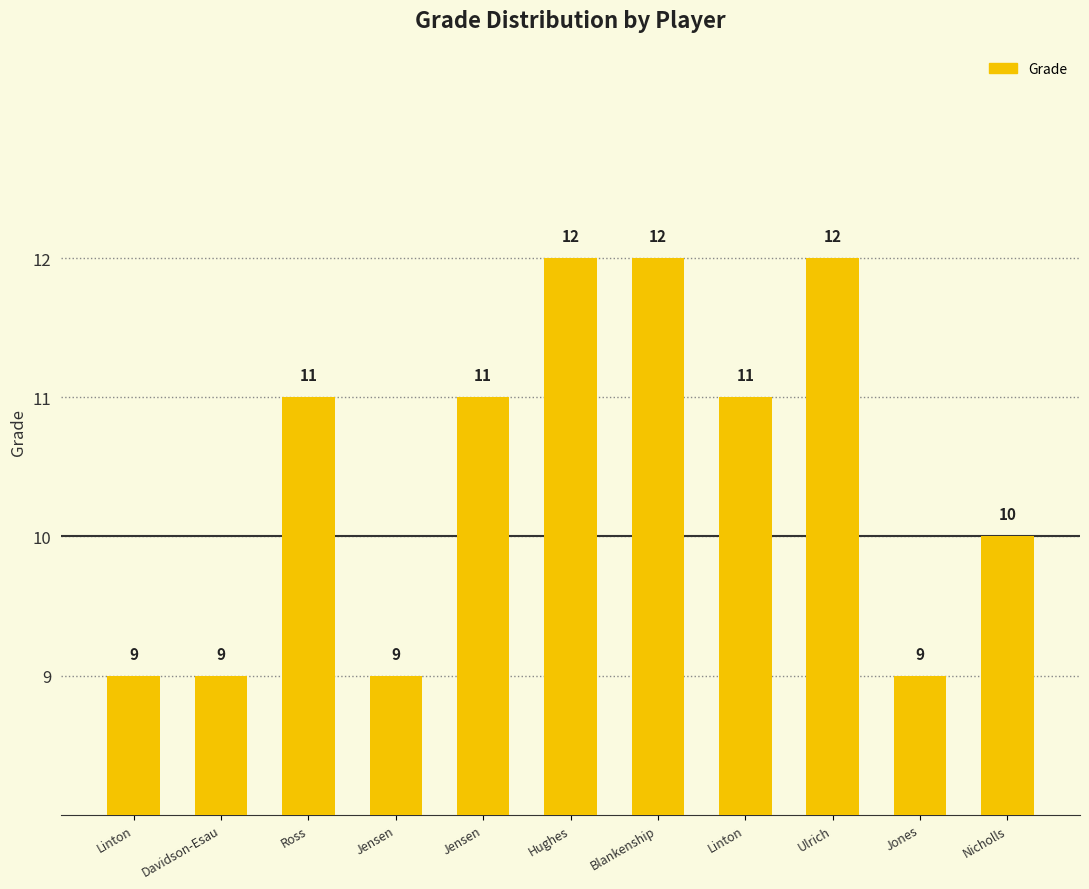

What is the sum of all values?

115